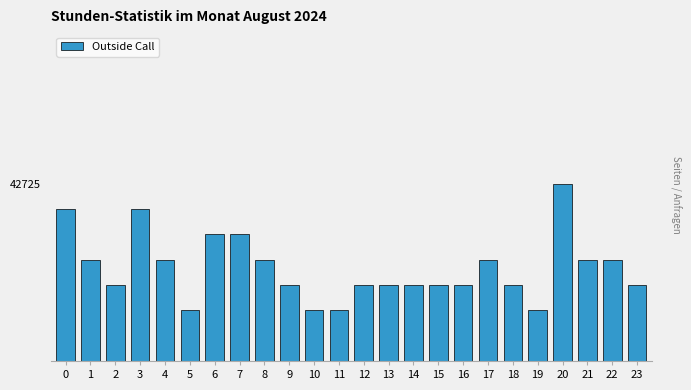

Are the bars horizontal?

No